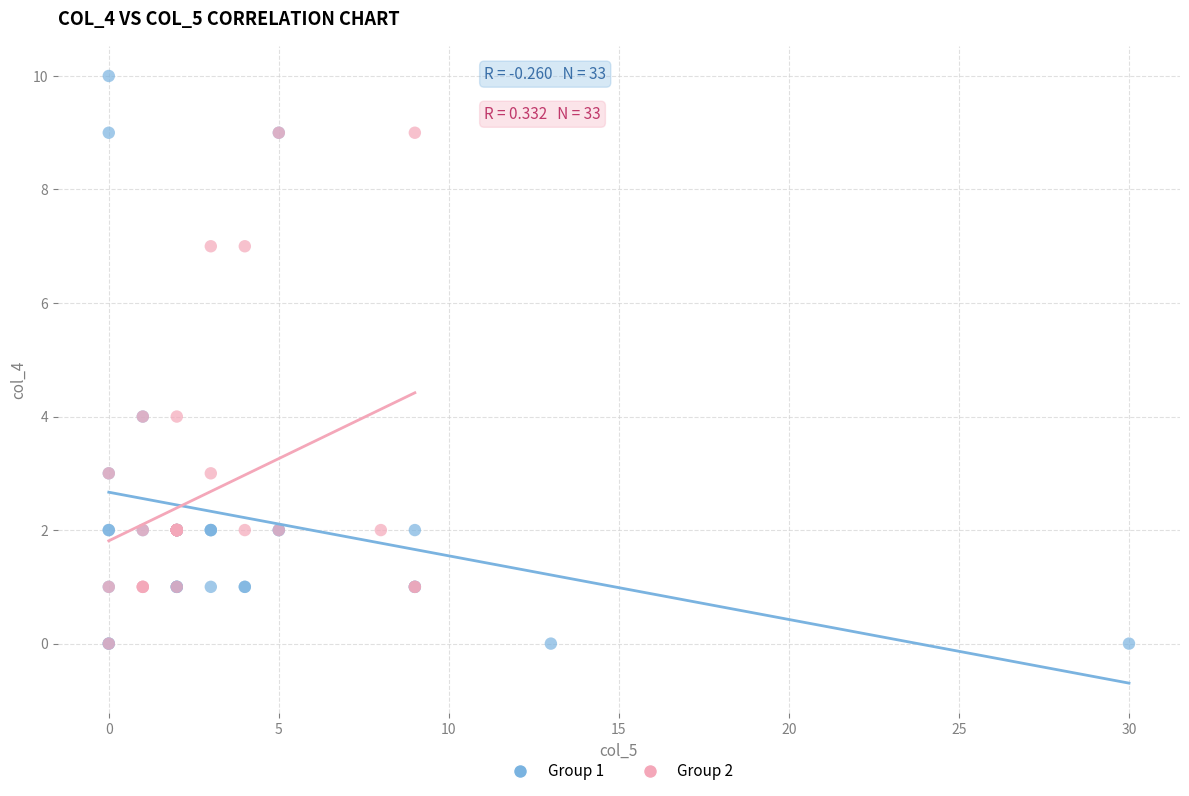

Which series contains the highest Y value?

Group 1